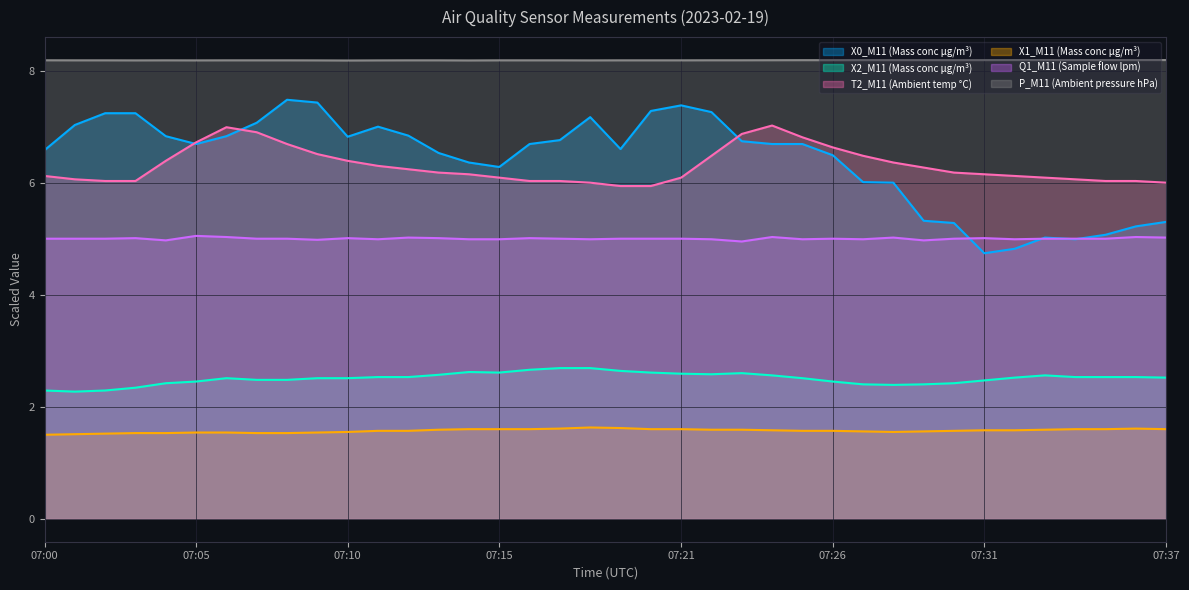

What is the average value of the P_M11 (Ambient pressure hPa) series?

8.2